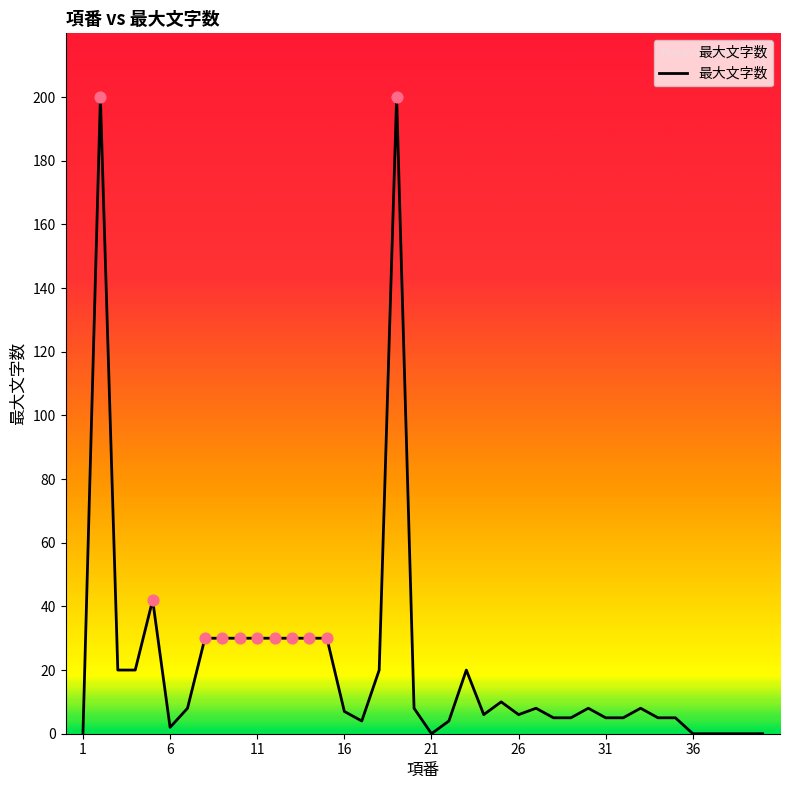

What is the maximum value shown in the chart?

200